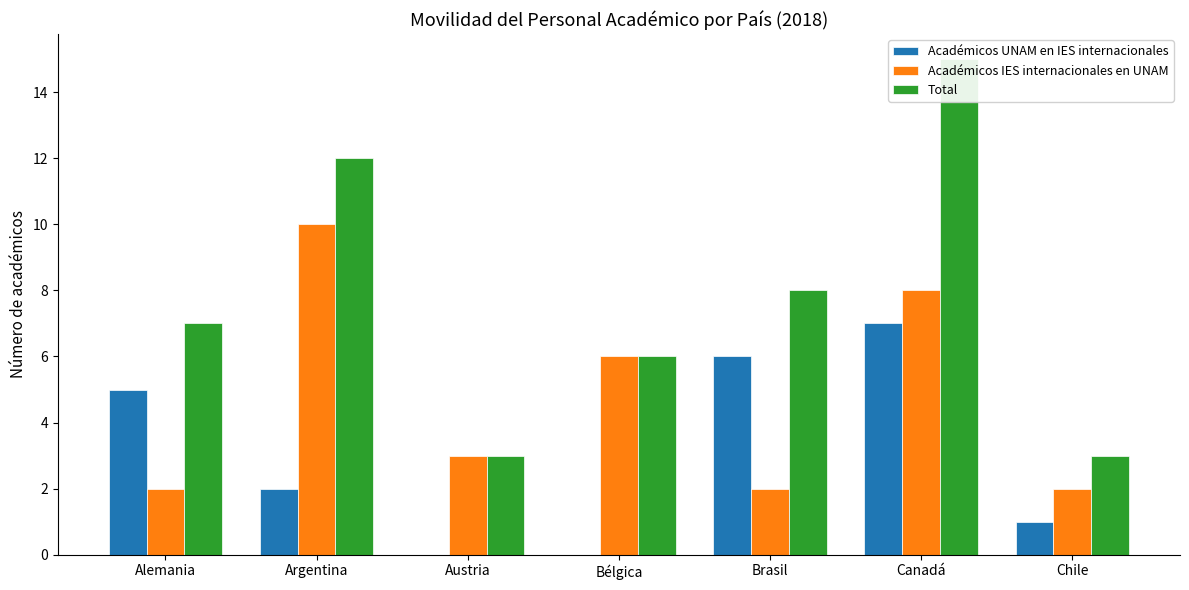

Reading left to right, list all the values displayed in this chart.

Académicos UNAM en IES internacionales: Alemania=5	Argentina=2	Austria=0	Bélgica=0	Brasil=6	Canadá=7	Chile=1
Académicos IES internacionales en UNAM: Alemania=2	Argentina=10	Austria=3	Bélgica=6	Brasil=2	Canadá=8	Chile=2
Total: Alemania=7	Argentina=12	Austria=3	Bélgica=6	Brasil=8	Canadá=15	Chile=3